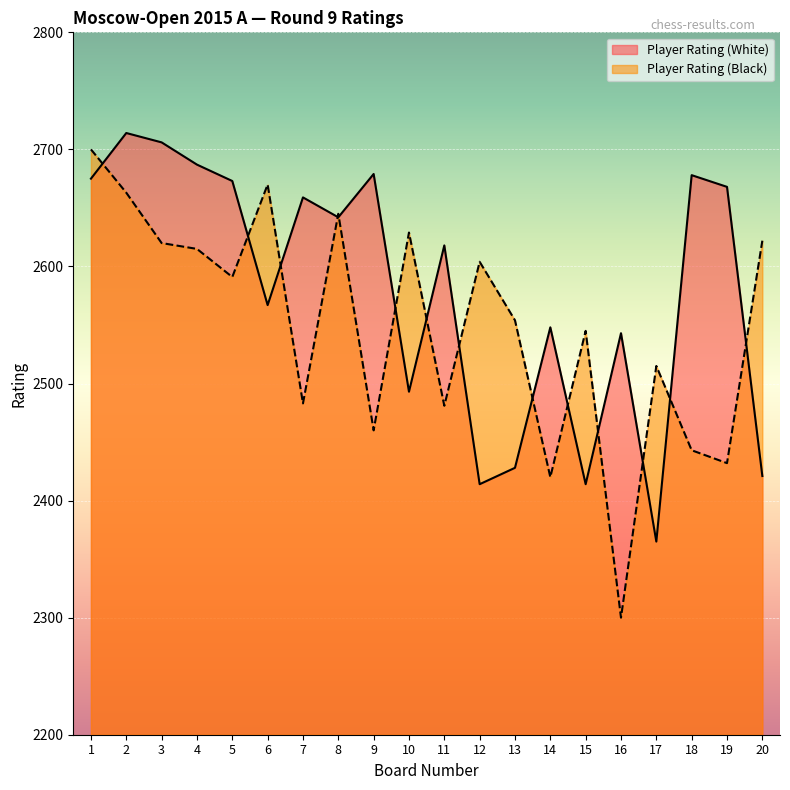

Does the chart display data point markers on the line(s)?

No